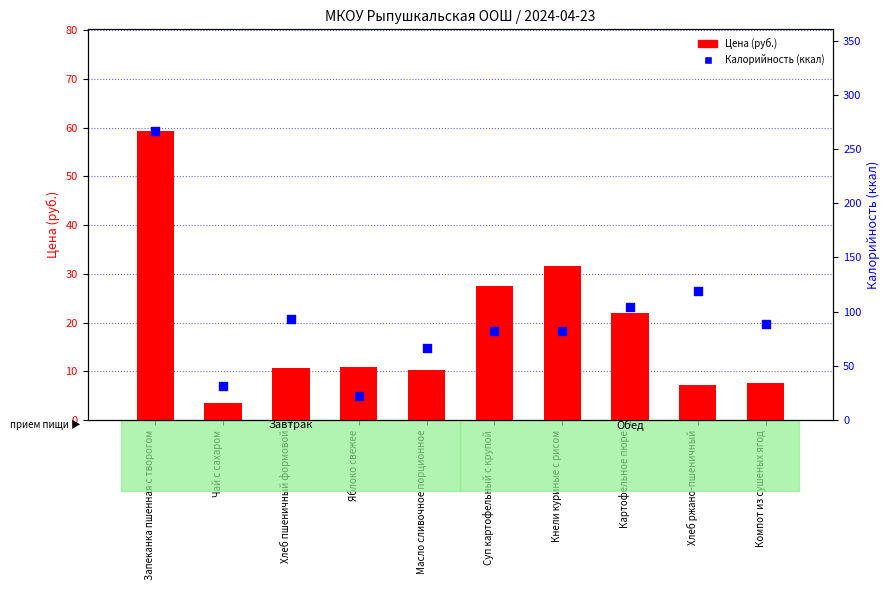

What are all the series names shown in the legend?

Цена (руб.), Калорийность (ккал)